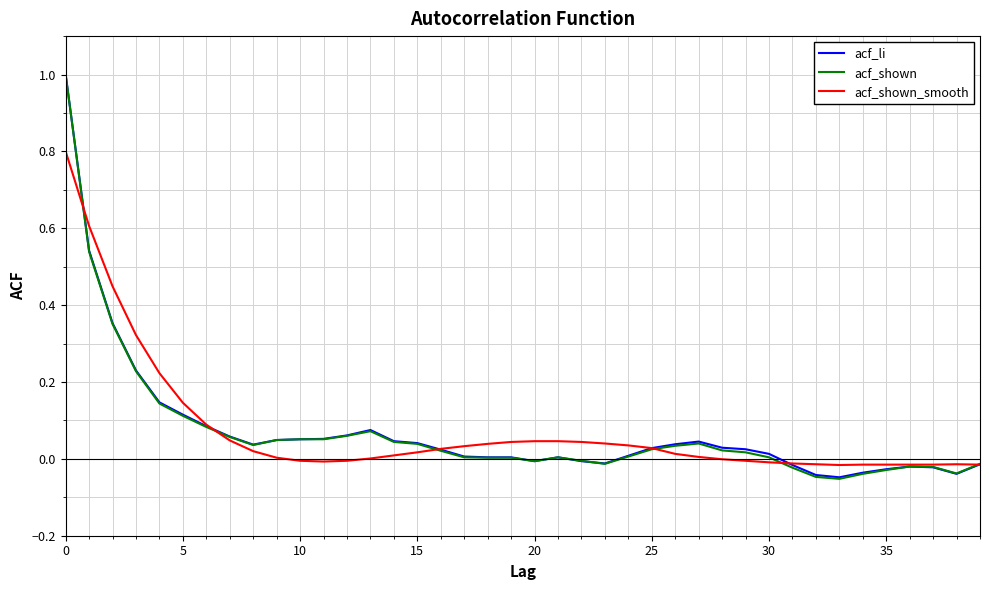

What is the greatest value displayed?

1.0